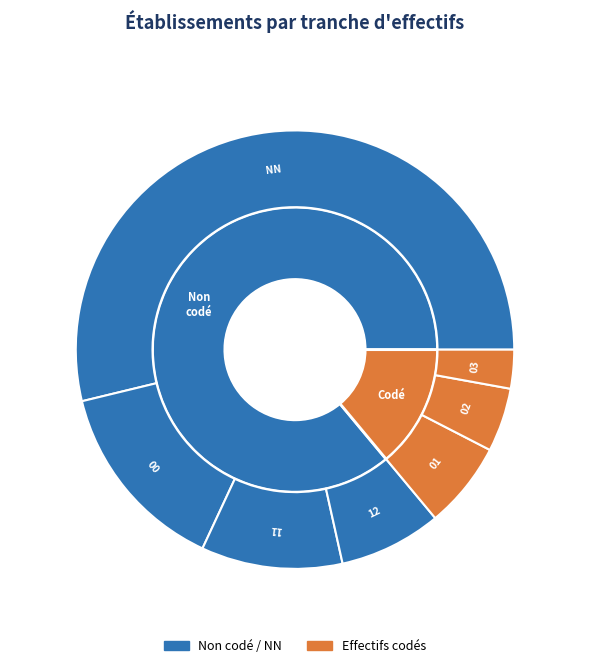

Count the number of slices in the pie.

7